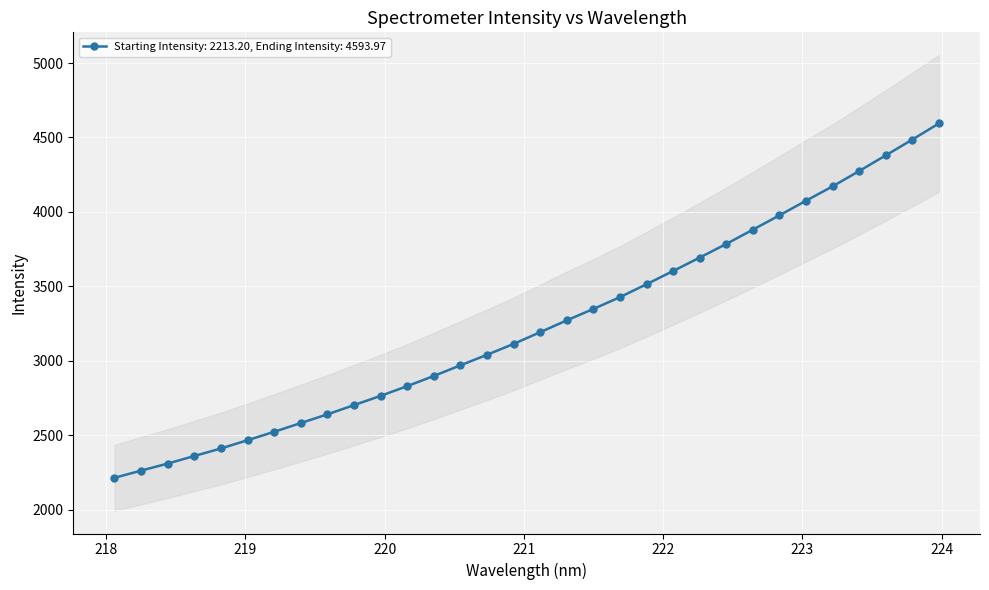

Where is the data nearest to the value 3403?

221.6902